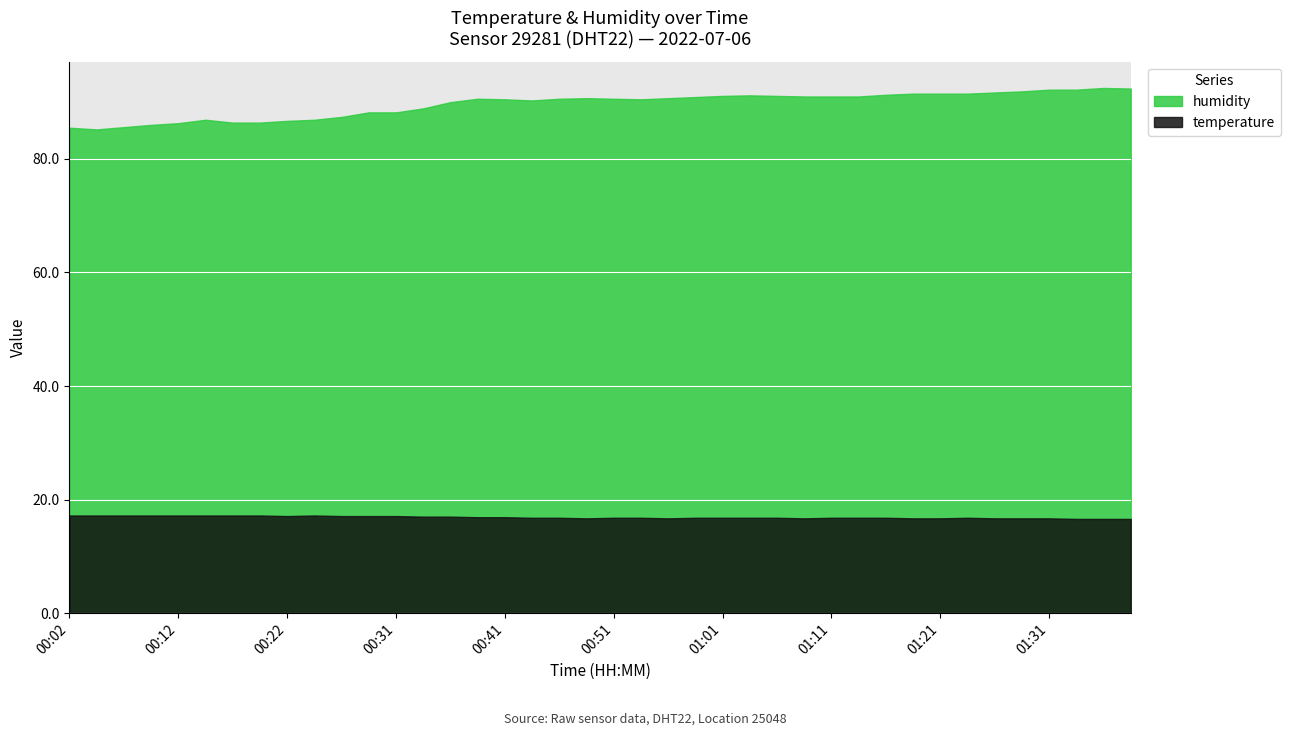

The value of temperature at 01:11 is 6.4. True or false?

False